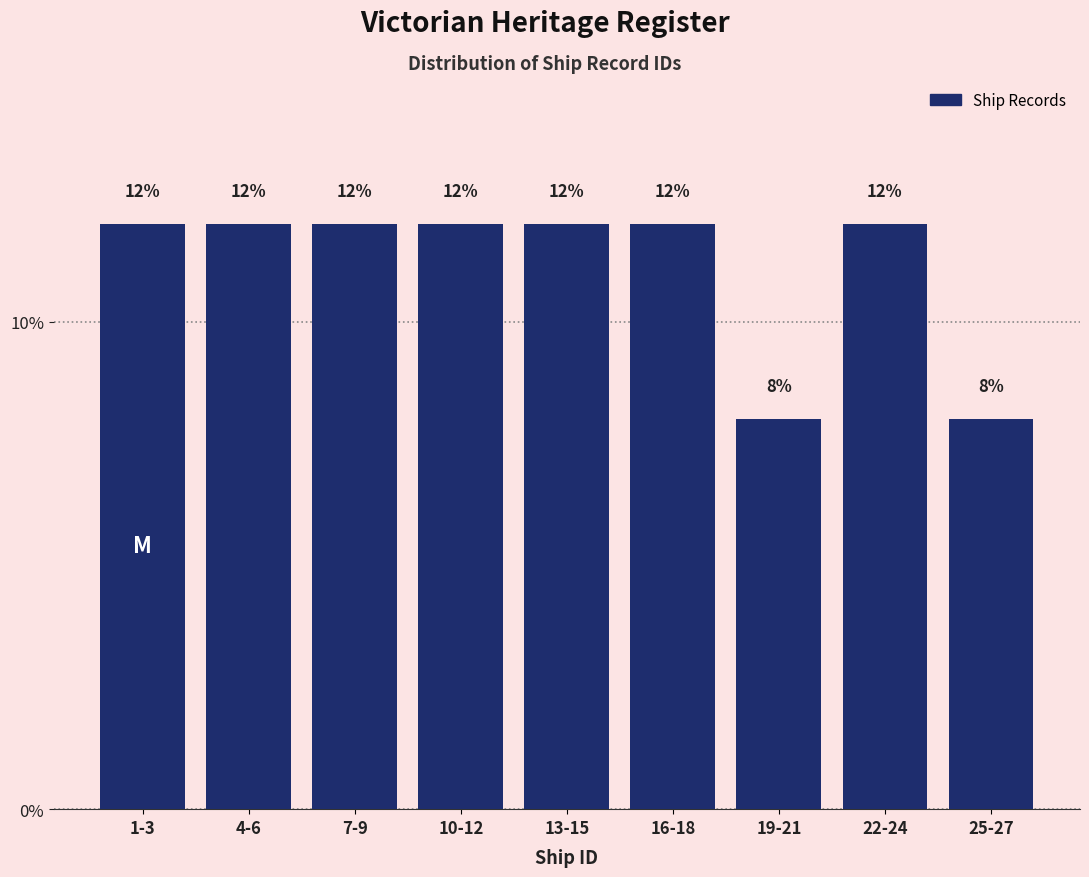

Reading left to right, extract all data points from this chart.

12	12	12	12	12	12	8	12	8